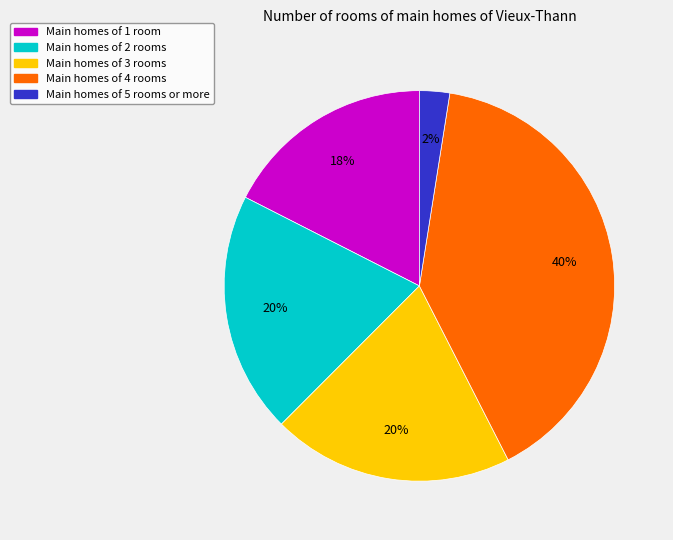

Between Main homes of 1 room and Main homes of 3 rooms, which is larger?

Main homes of 3 rooms